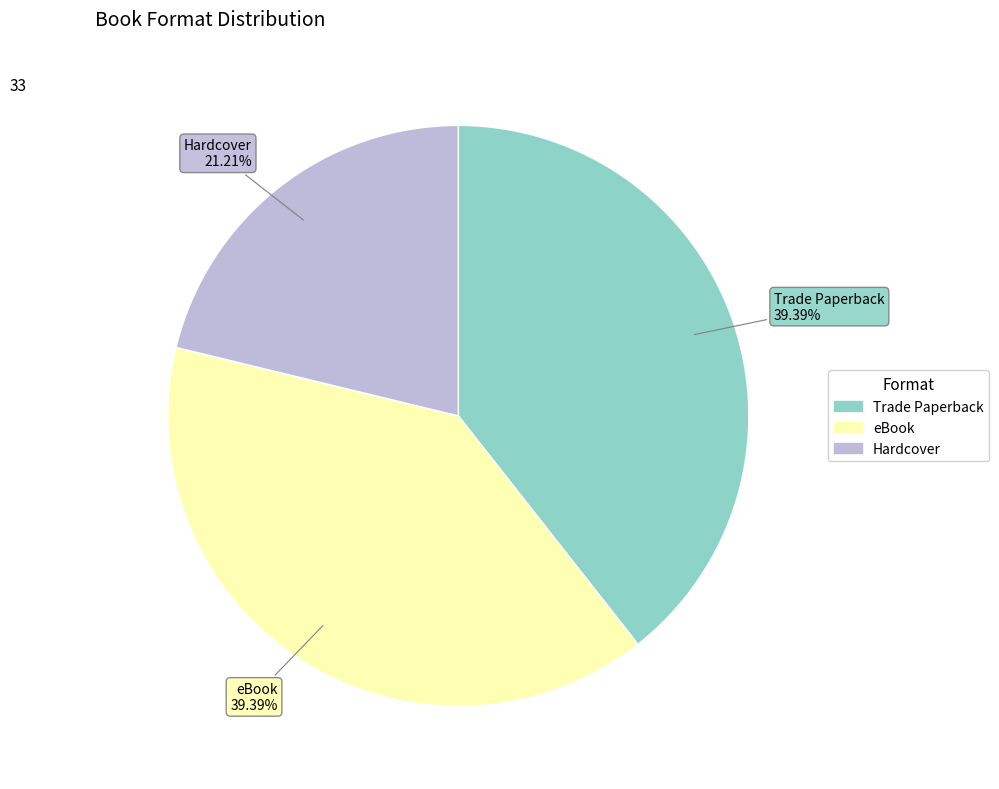

To the nearest percent, what portion does Hardcover represent?

21%